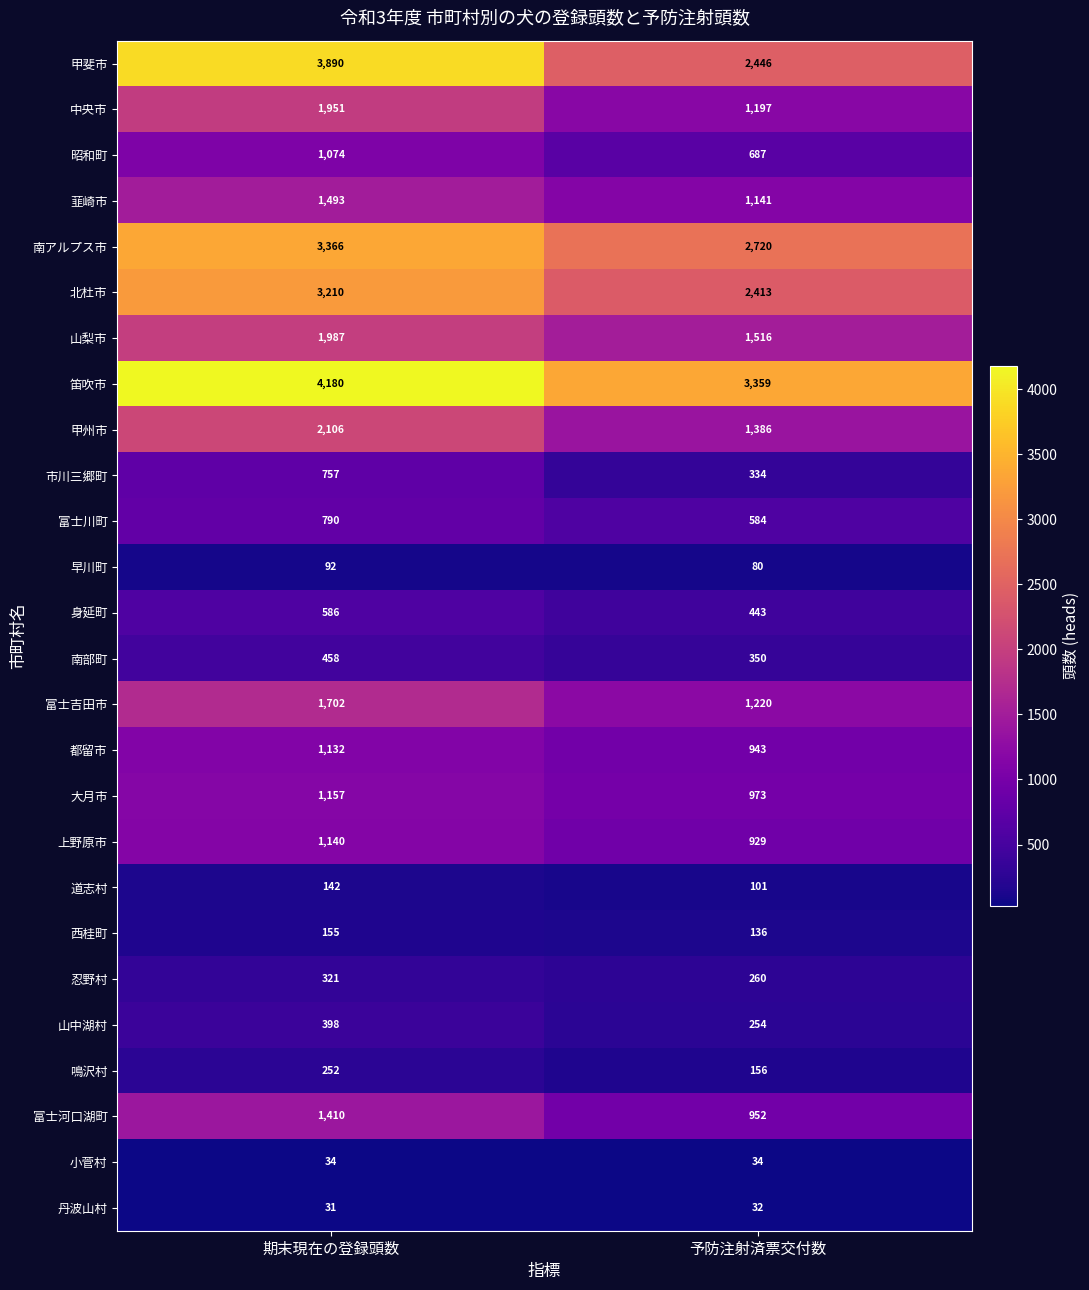

The value of 中央市 at 予防注射済票交付数 is 814. True or false?

False